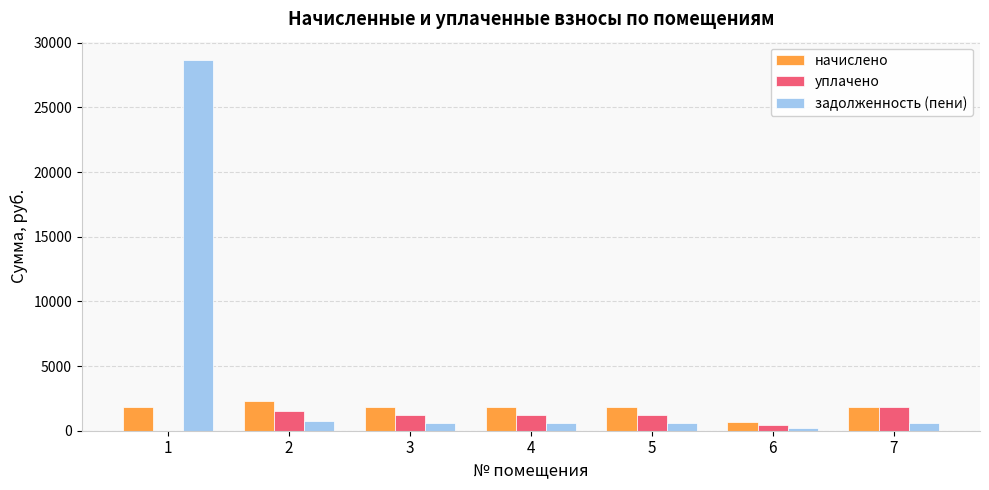

Does the chart contain stacked bars?

No